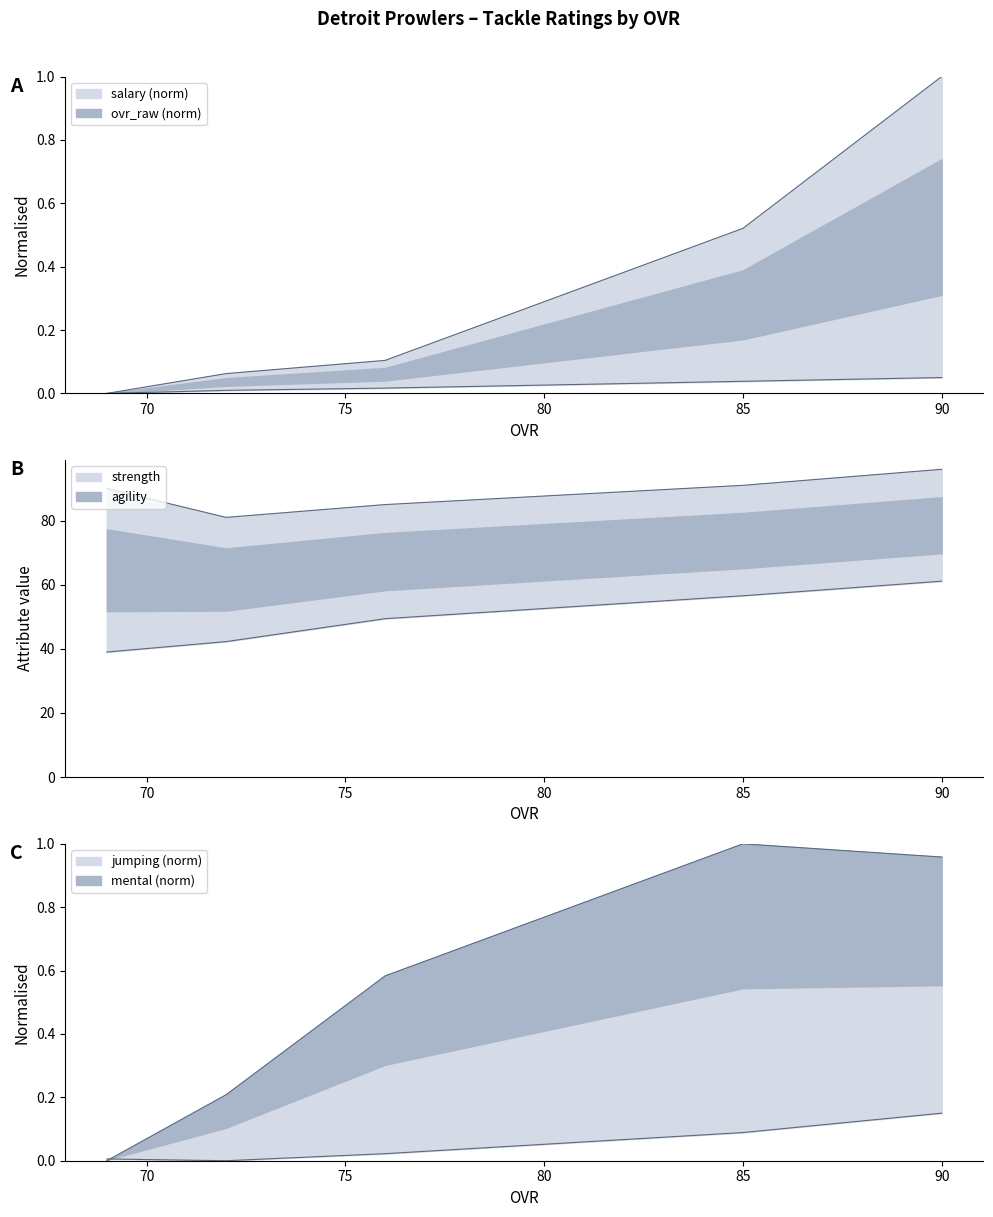

True or false: mental and ovr_raw cross at least once.

True